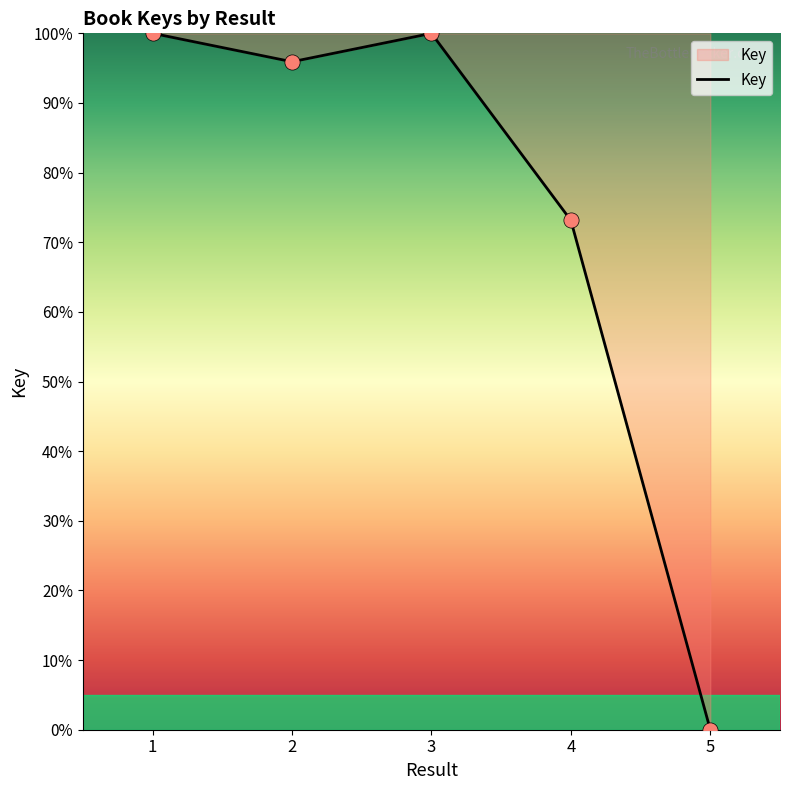

What is the ratio of the value at 3 to the value at 2?

1.0